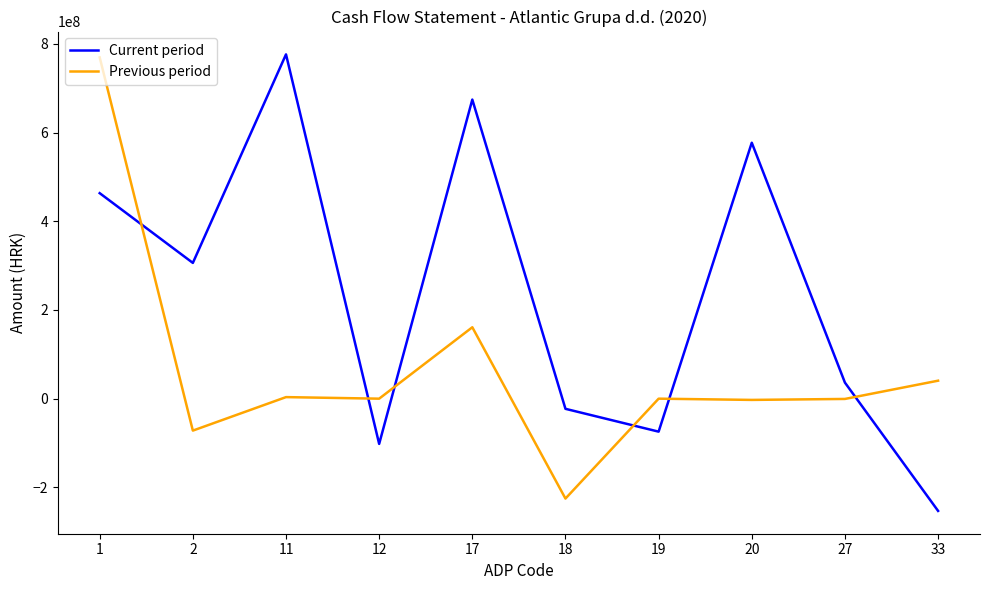

How many interior local valleys does the Current period series have?

3